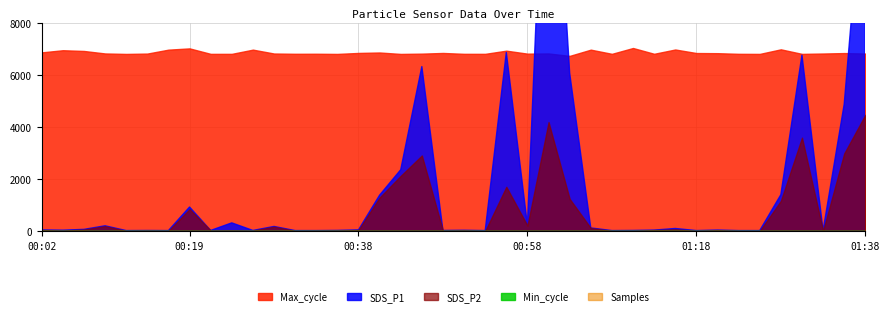

Read the SDS_P1 value at 00:28.

3.9